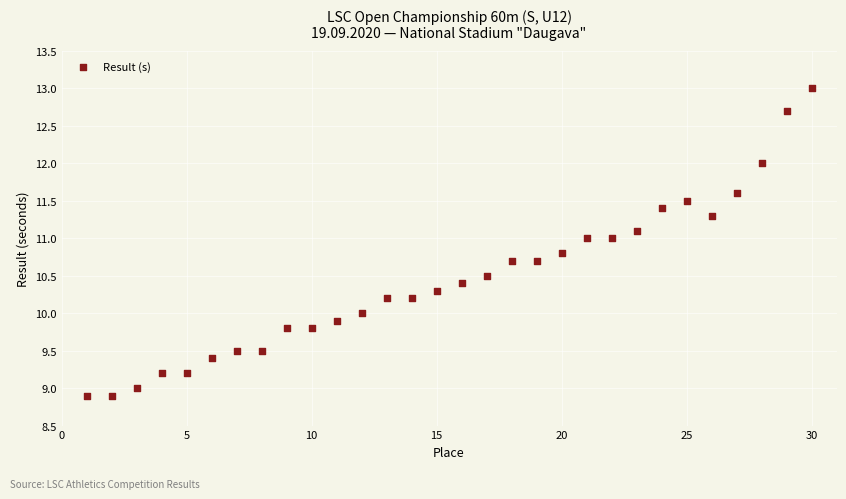

What is the range of Y values (max minus min)?

4.1